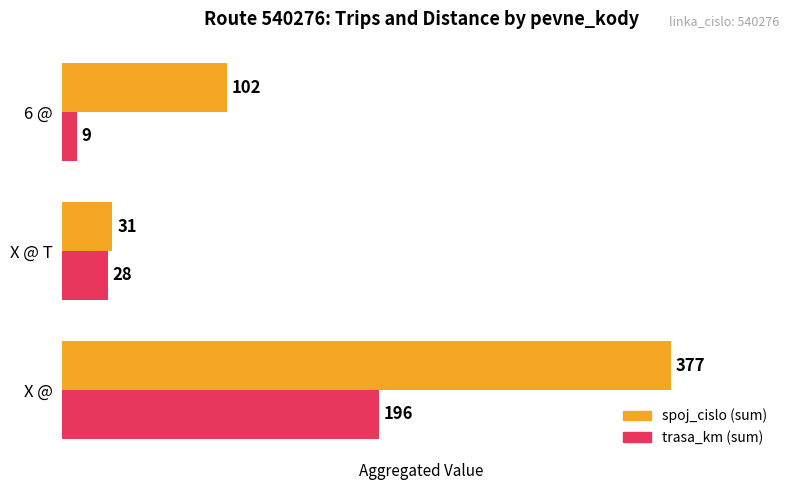

Which series has the widest spread of values?

spoj_cislo (sum)